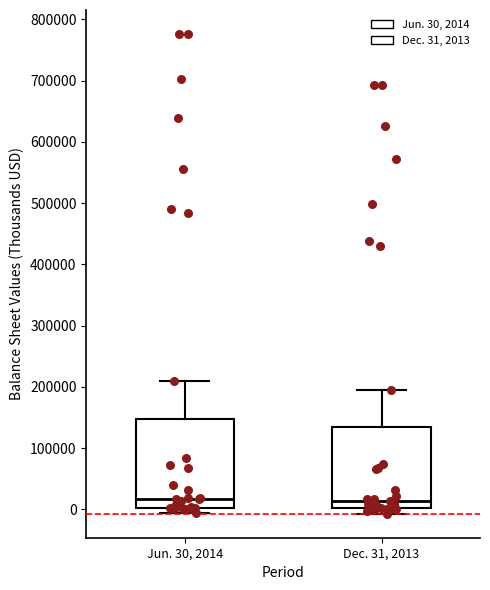

Reading left to right, read every box against the y-axis: the position of its median line, the range the box covers, and the ends of its whiskers. The values are not printed on the chart, so give them approximately, as read against the axis.

Jun. 30, 2014: median 20000, box 0 to 150000, whiskers -10000 to 210000
Dec. 31, 2013: median 10000, box 0 to 130000, whiskers -10000 to 190000